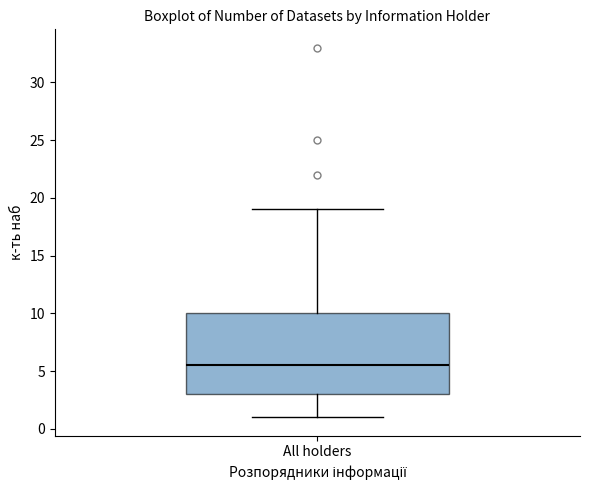

Where is the upper edge of the box for All holders on the y-axis? The values are not printed on the chart, so give them approximately, as read against the axis.

10.0